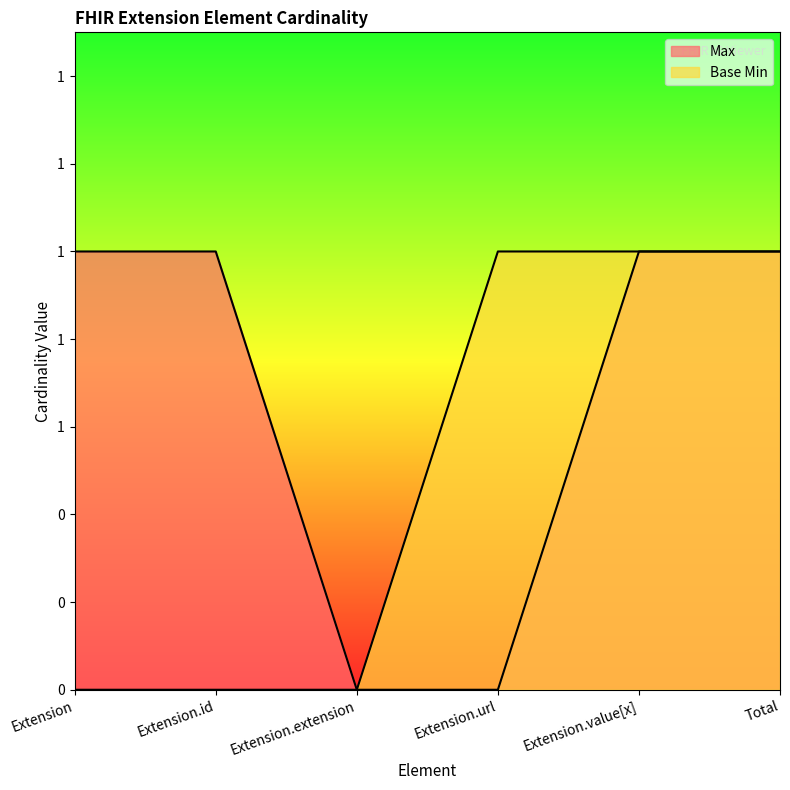

At which category is the sum across all series the highest?

Extension.value[x]